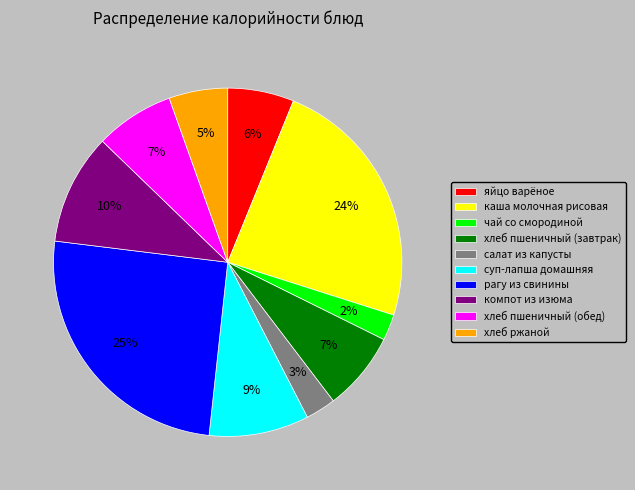

To the nearest percent, what is the difference between the рагу из свинины and чай со смородиной slice percentages?

23%